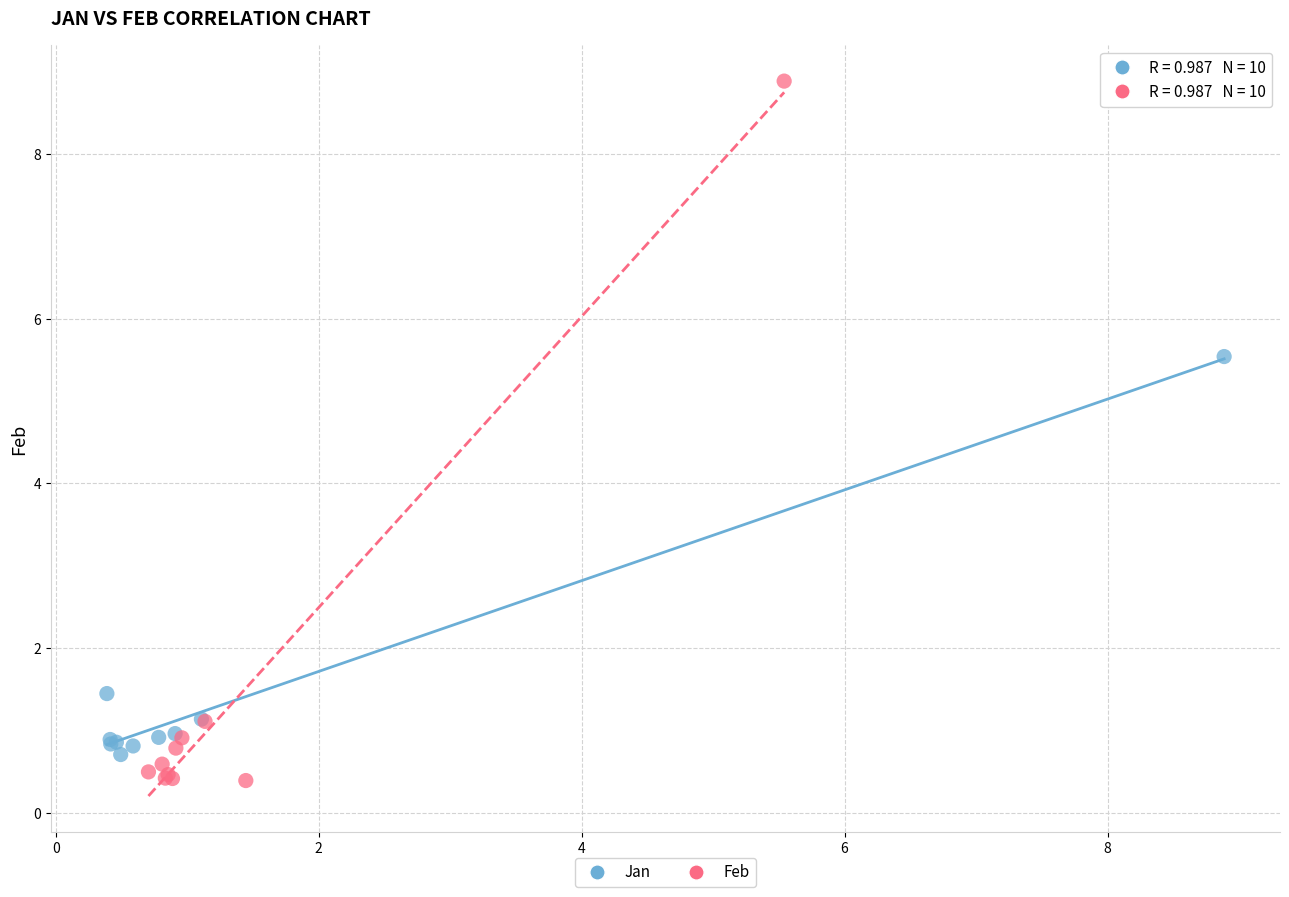

Which series has the widest spread of Y values?

Feb